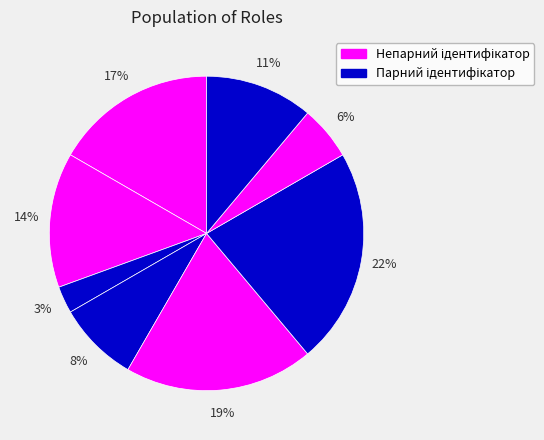

Is there a majority slice in this chart?

No